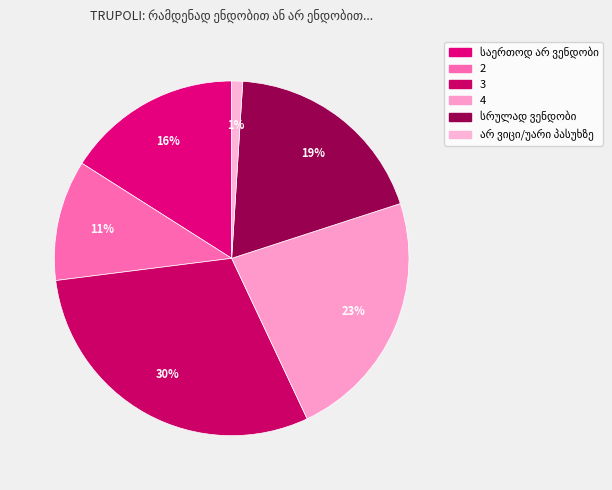

The 2 slice represents 11% of the pie. True or false?

True